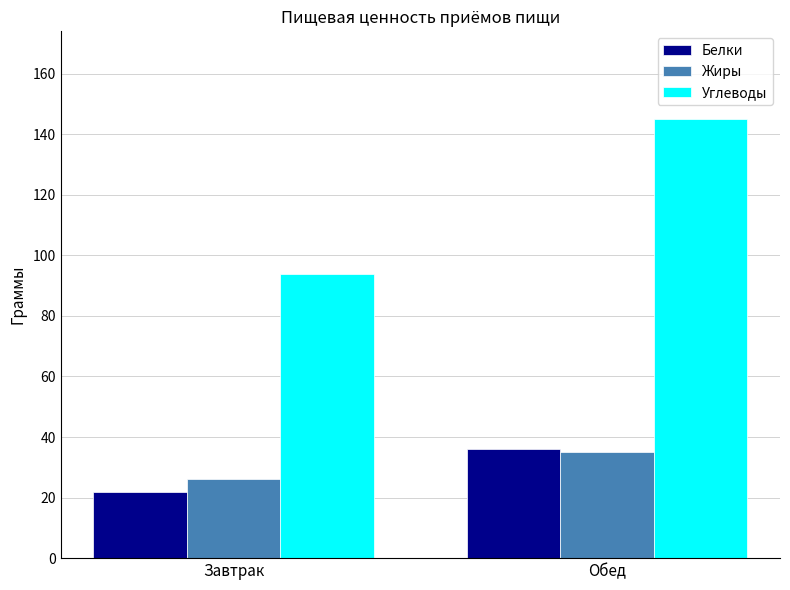

List the labels in order of Углеводы value, smallest first.

Завтрак, Обед